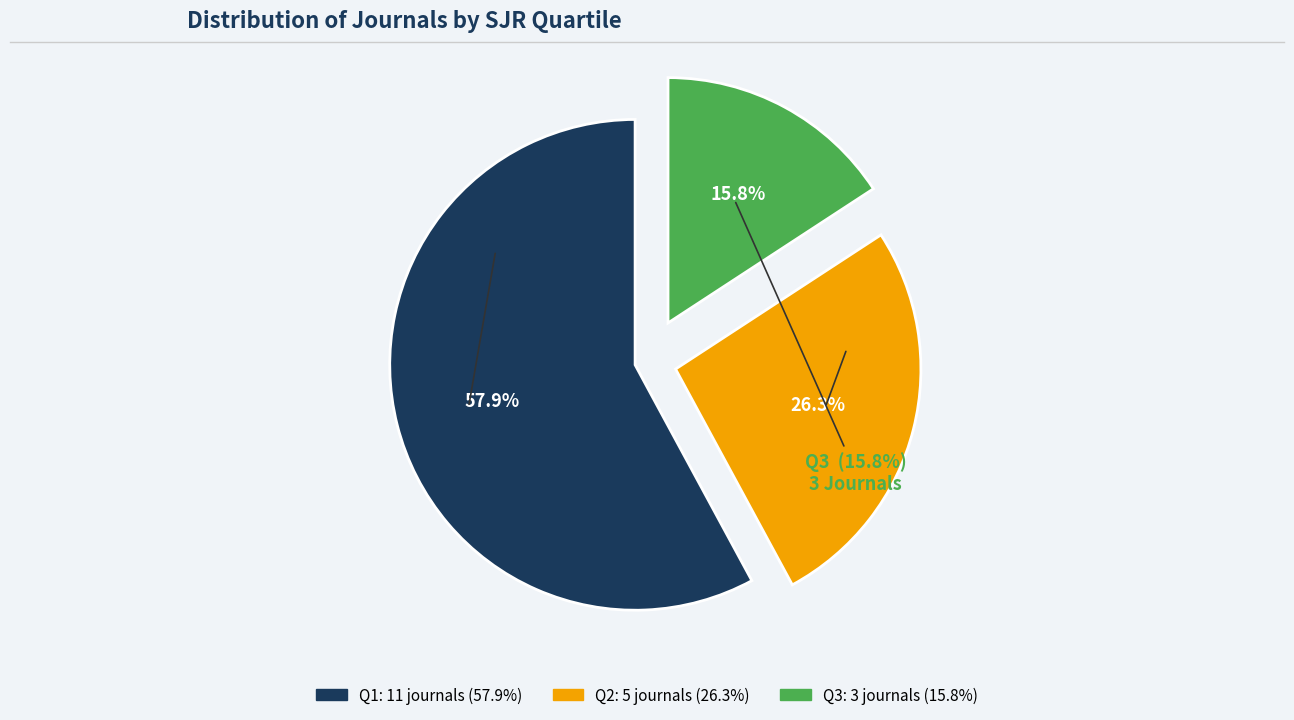

Which has a higher value, Q2 or Q1?

Q1